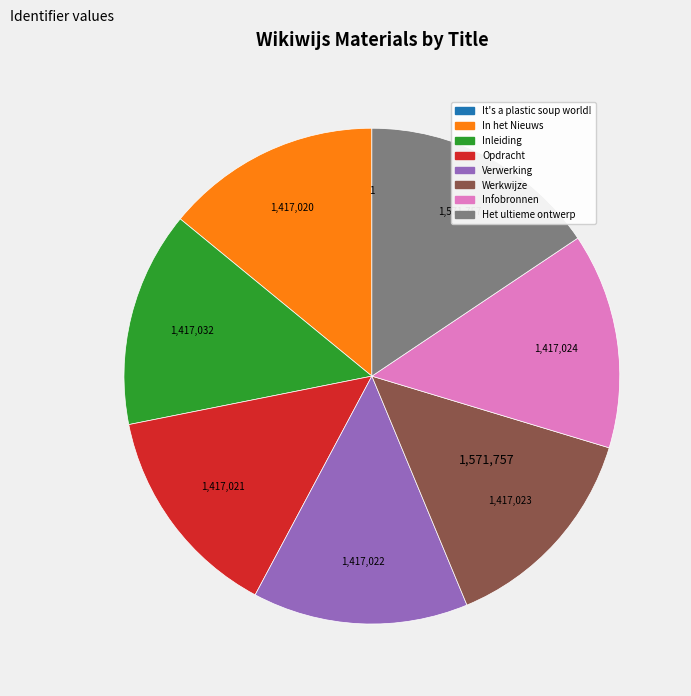

Is there any slice that represents more than half of the pie?

No